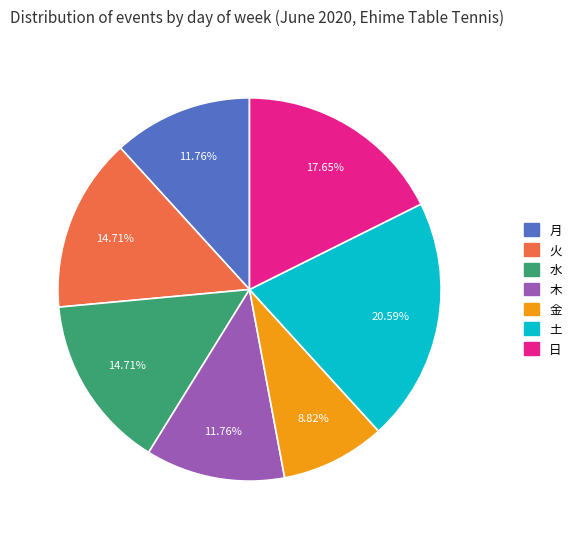

Is the sum of 土 and 日 greater than half?

No